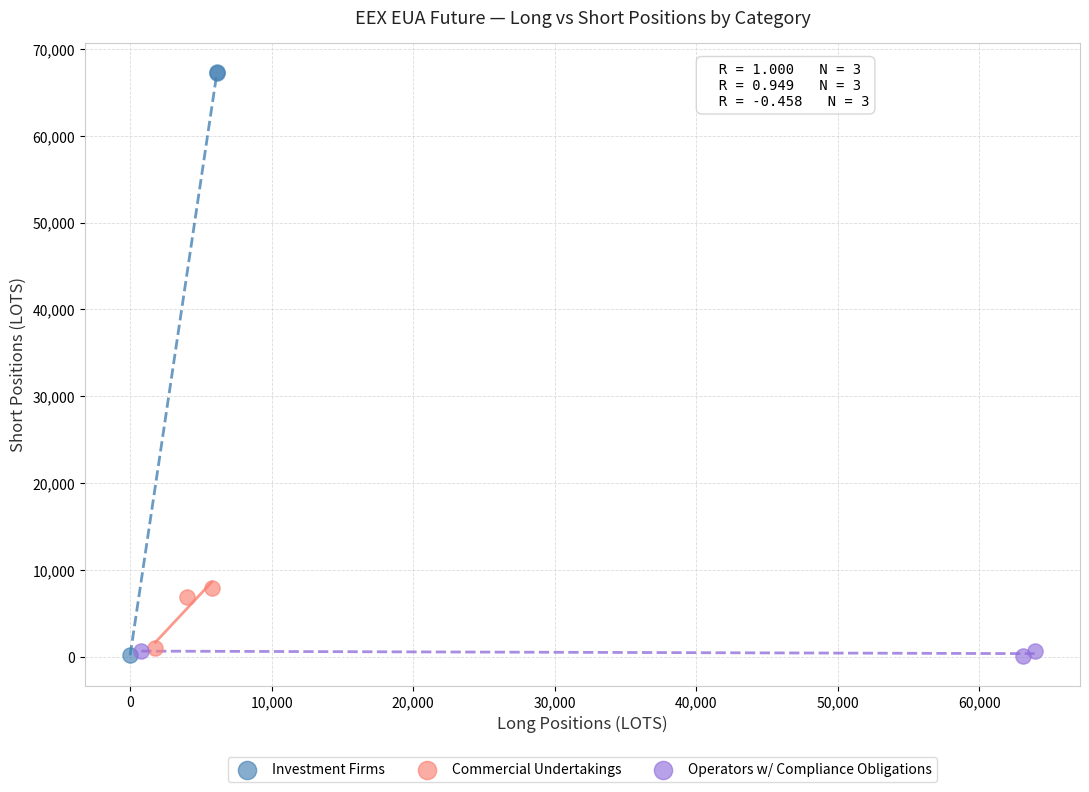

Which series contains the highest Y value?

Investment Firms